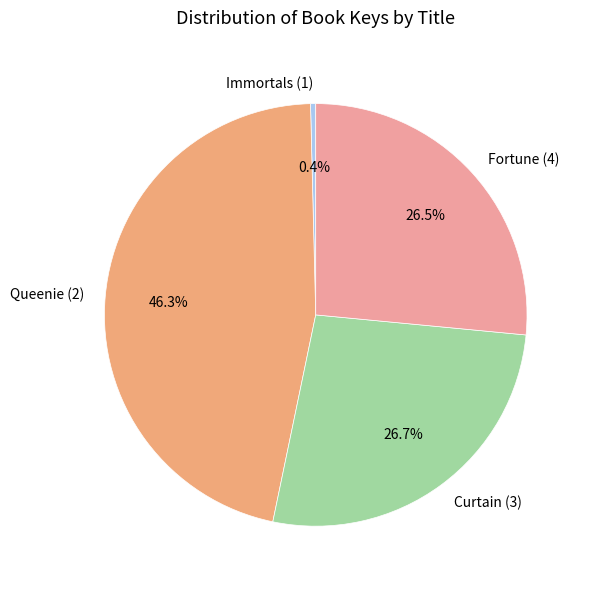

To the nearest percent, what is the difference between the largest and smallest slice percentages?

46%